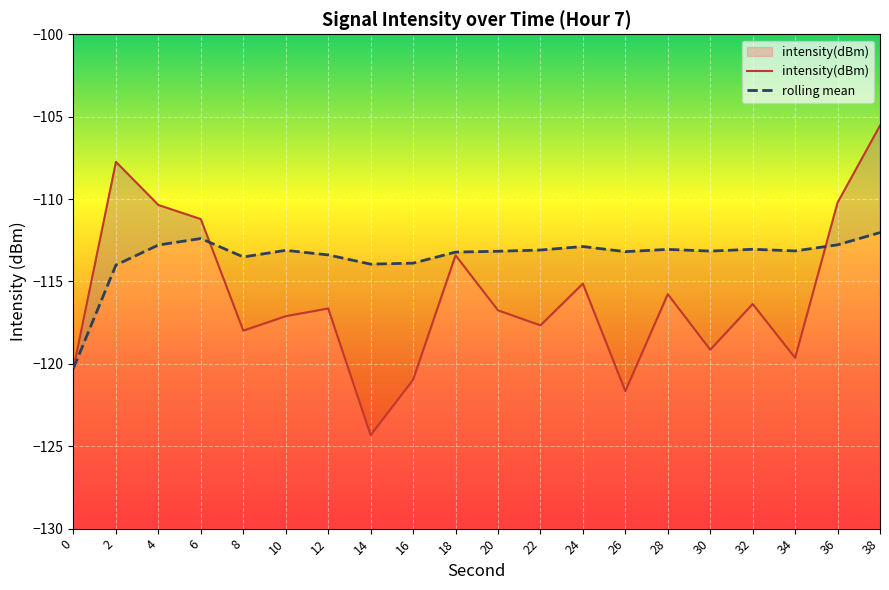

Which category has the lowest value across all series?

14